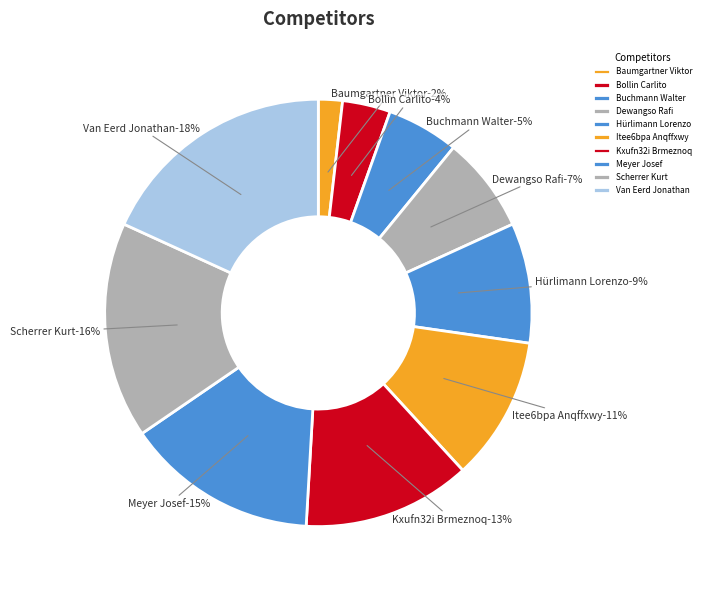

Which category has the smallest portion of the pie?

Baumgartner Viktor